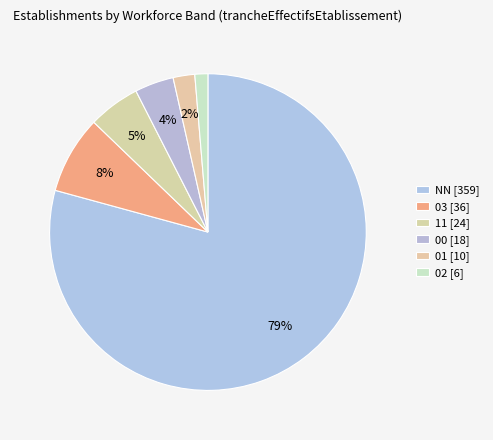

To the nearest percent, what is the difference between the 01 and 00 slice percentages?

2%